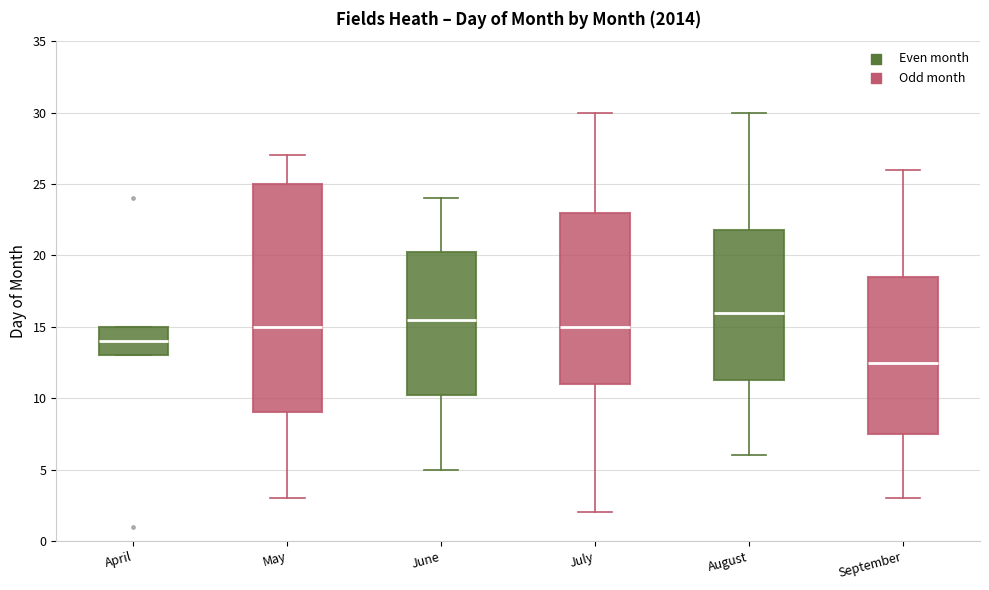

Reading left to right, transcribe this box plot: for each box, give where its median line is, the range the box spans, and where its two whiskers end, as read against the y-axis. The values are not printed on the chart, so give them approximately, as read against the axis.

April: median 14.0, box 13.0 to 15.0, whiskers 13.0 to 15.0
May: median 15.0, box 9.0 to 25.0, whiskers 3.0 to 27.0
June: median 15.5, box 10.5 to 20.5, whiskers 5.0 to 24.0
July: median 15.0, box 11.0 to 23.0, whiskers 2.0 to 30.0
August: median 16.0, box 11.5 to 22.0, whiskers 6.0 to 30.0
September: median 12.5, box 7.5 to 18.5, whiskers 3.0 to 26.0